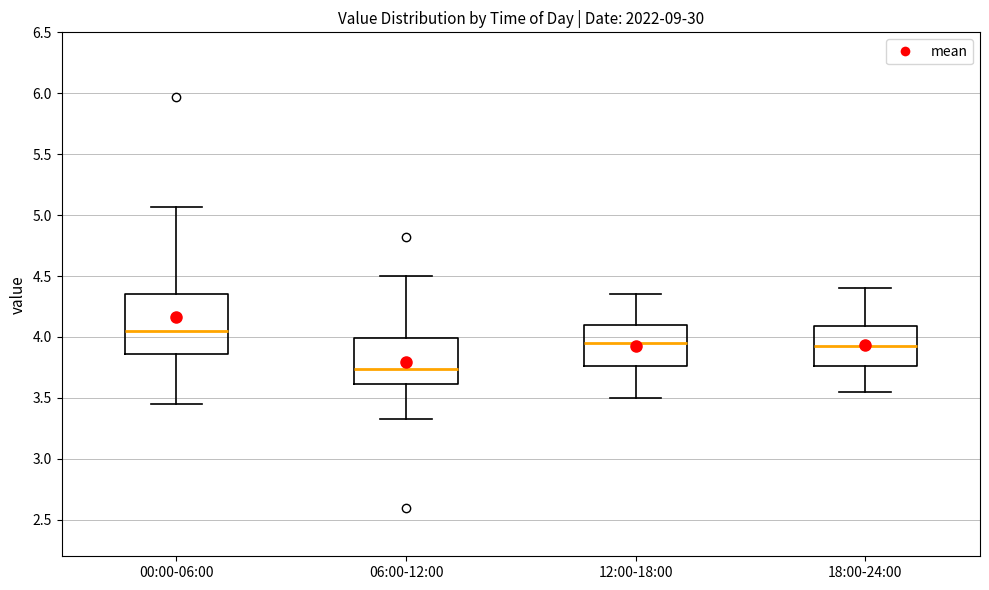

Which box has the lowest median line?

06:00-12:00